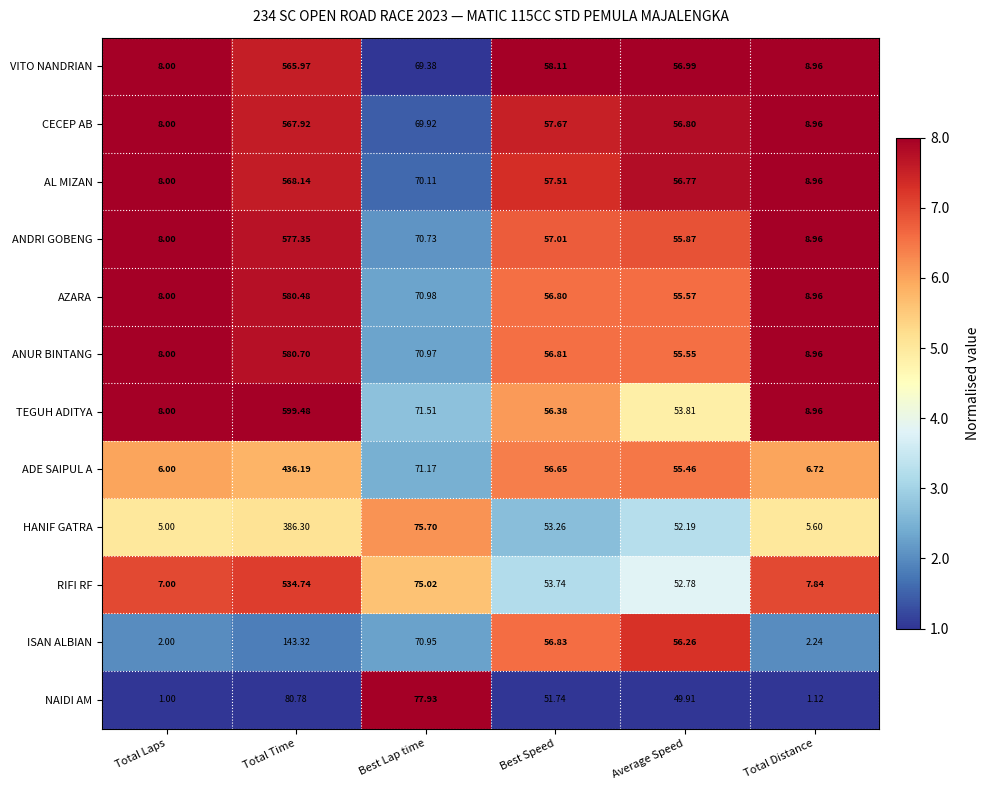

What is the total value across all series at Best Lap time?

864.4